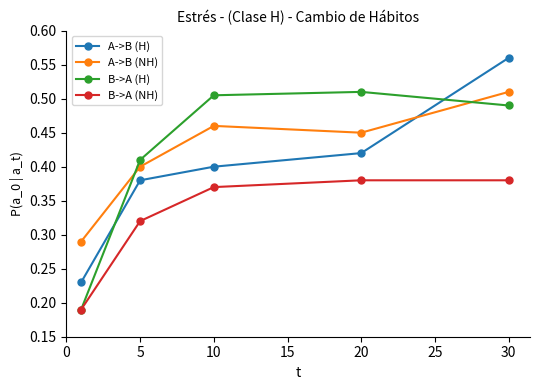

True or false: A->B (H) and A->B (NH) cross at least once.

True